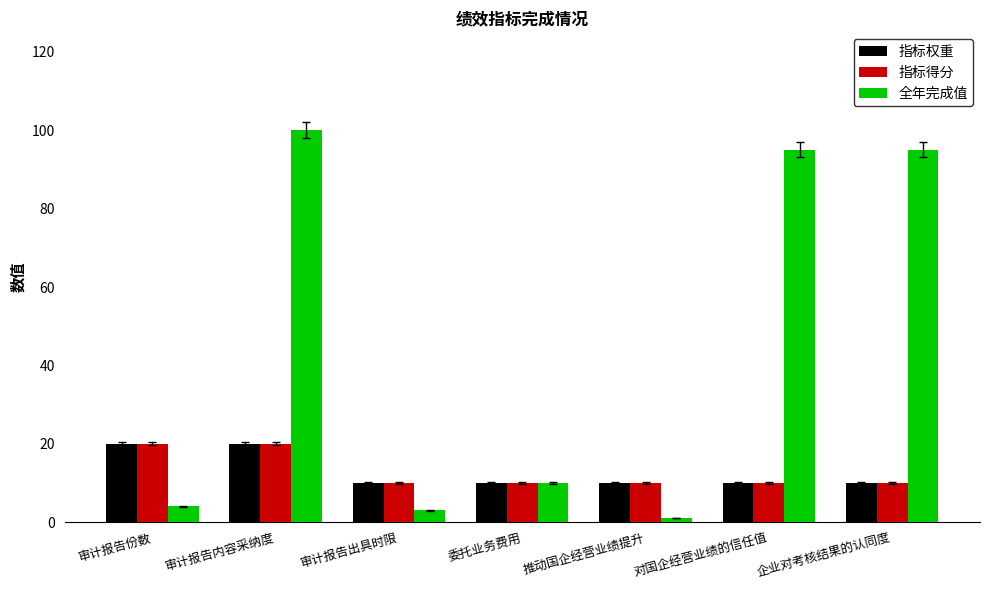

Count the number of categories in the chart.

7